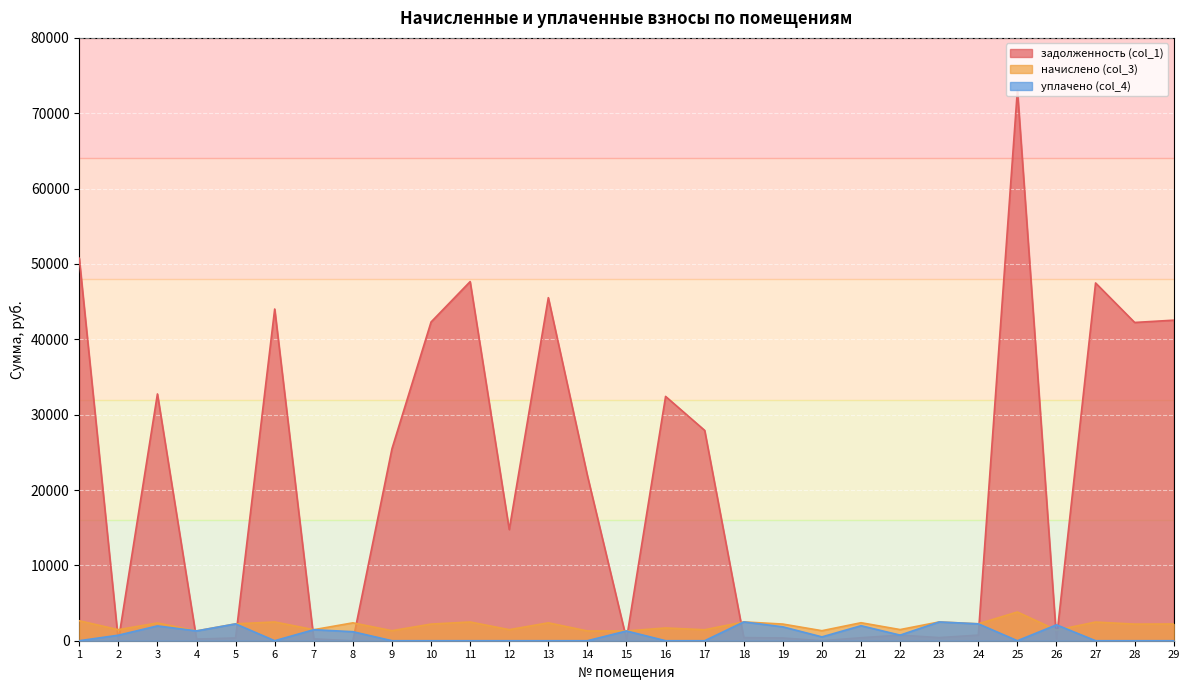

Rank the series at 3 from lowest to highest value.

уплачено (col_4), начислено (col_3), задолженность (col_1)